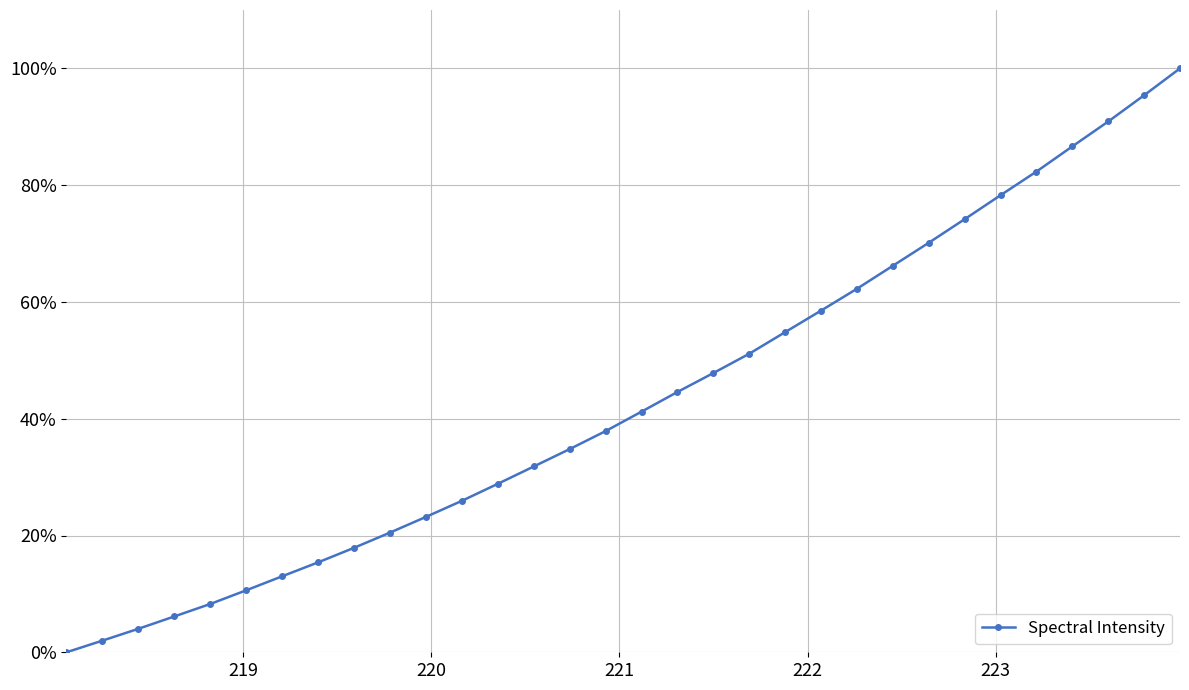

True or false: there are more than 2 points higher than both neighbors.

False